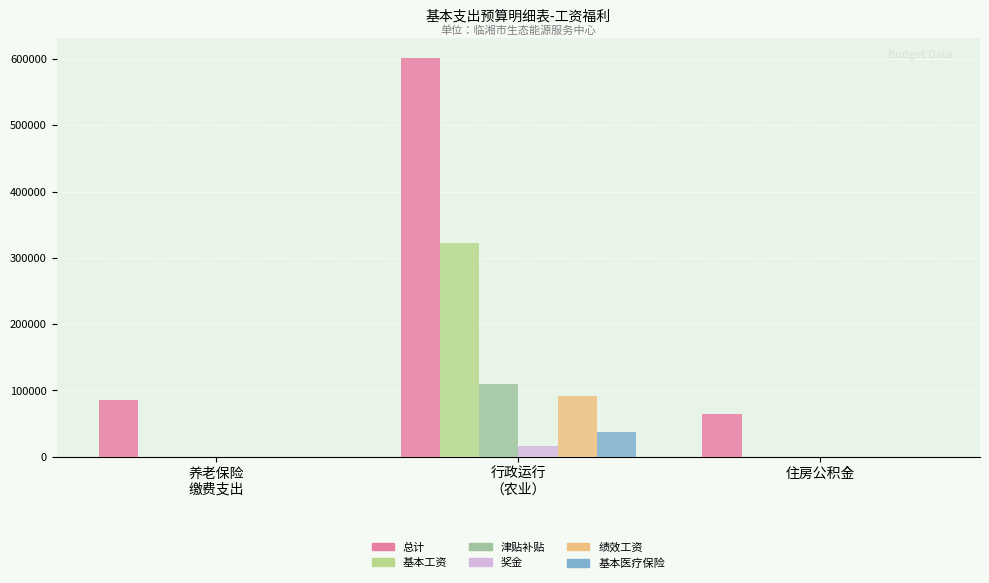

What is the difference between the maximum and minimum values in the 基本工资 series?

321996.0